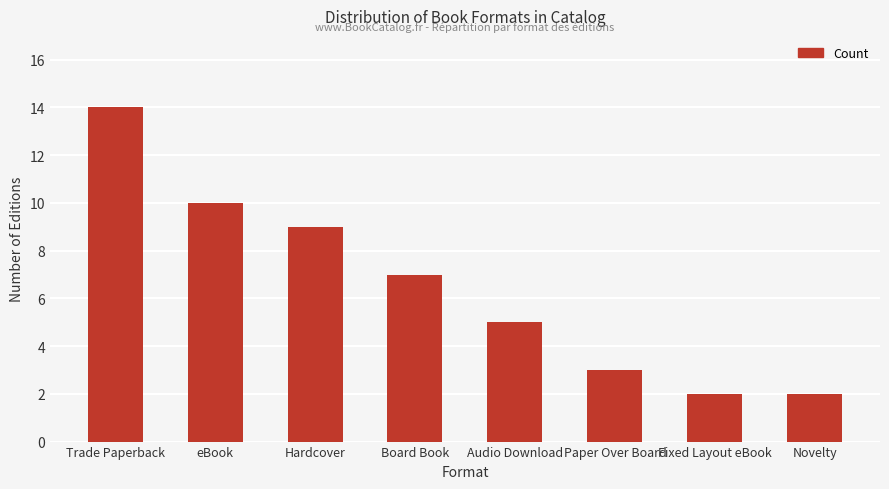

The chart shows a value of 1 at Paper Over Board. True or false?

False